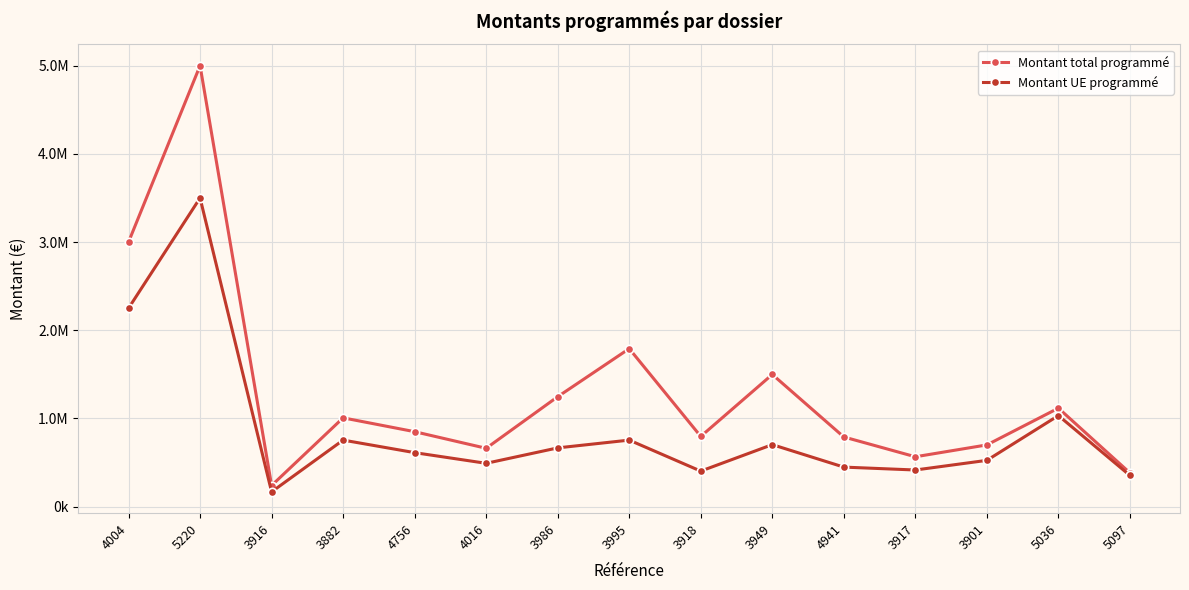

What is the difference between the highest and lowest values at 3882?

252301.0